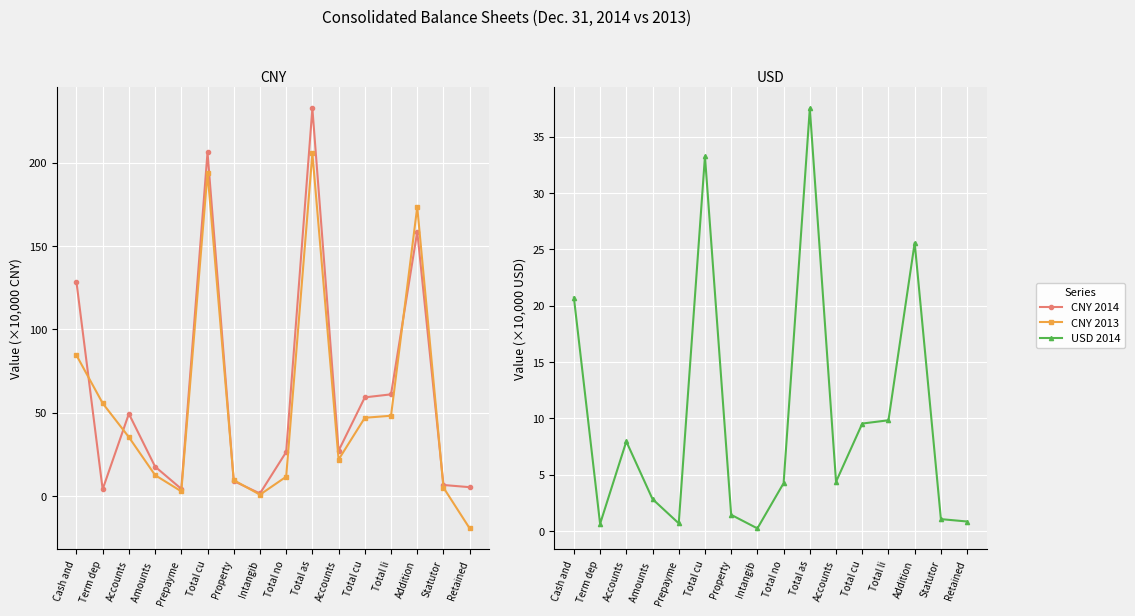

How many values in the CNY 2014 series exceed 27?

8